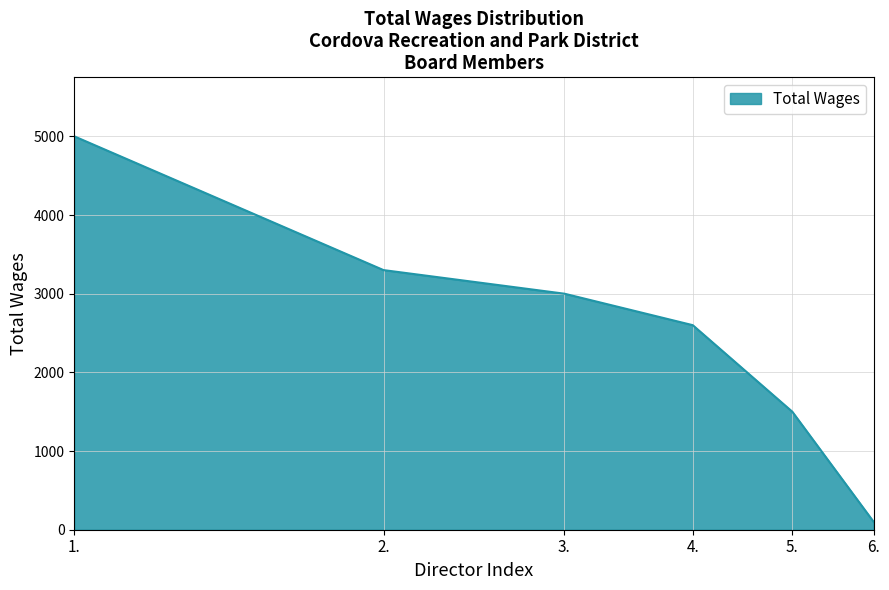

What is the maximum value shown in the chart?

5000